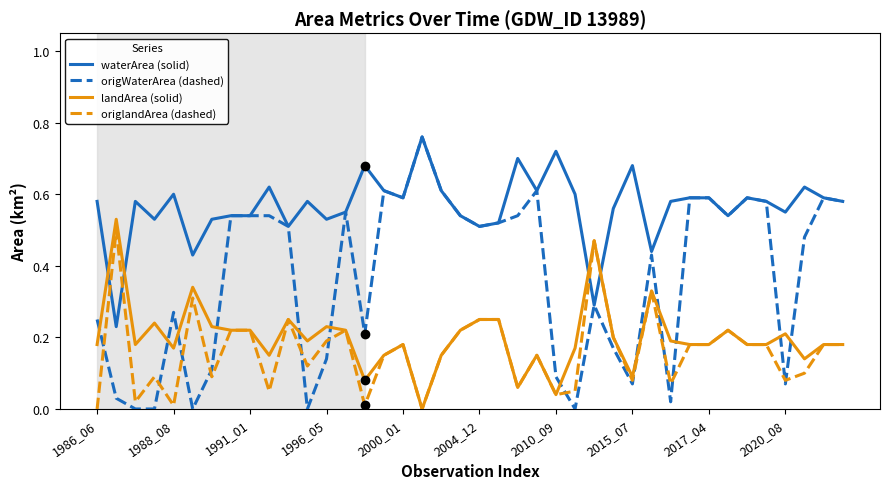

Which series has the largest total across all categories?

waterArea (solid)